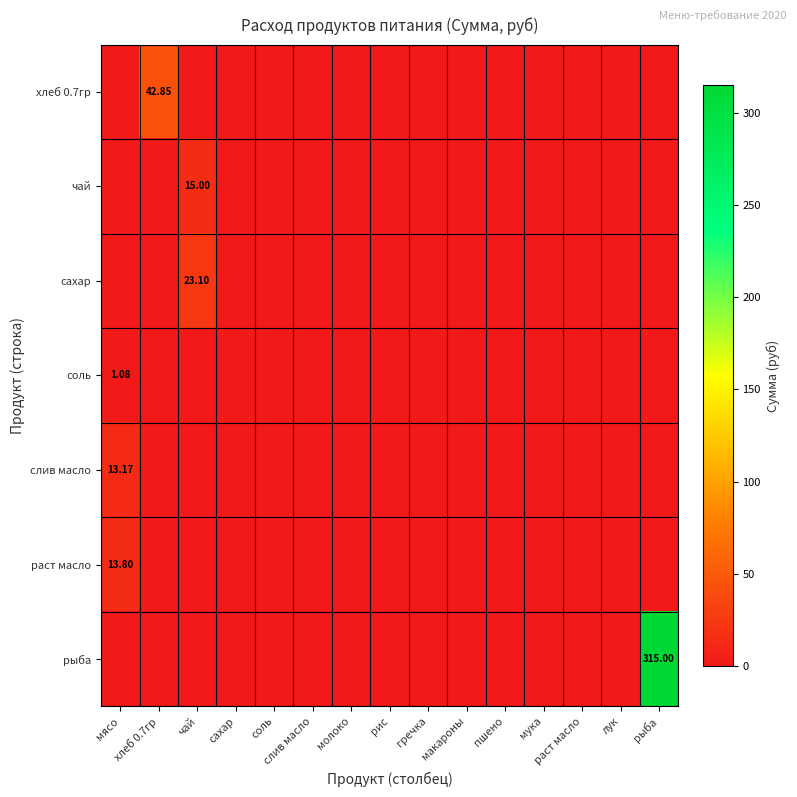

How many categories are shown in the chart?

15